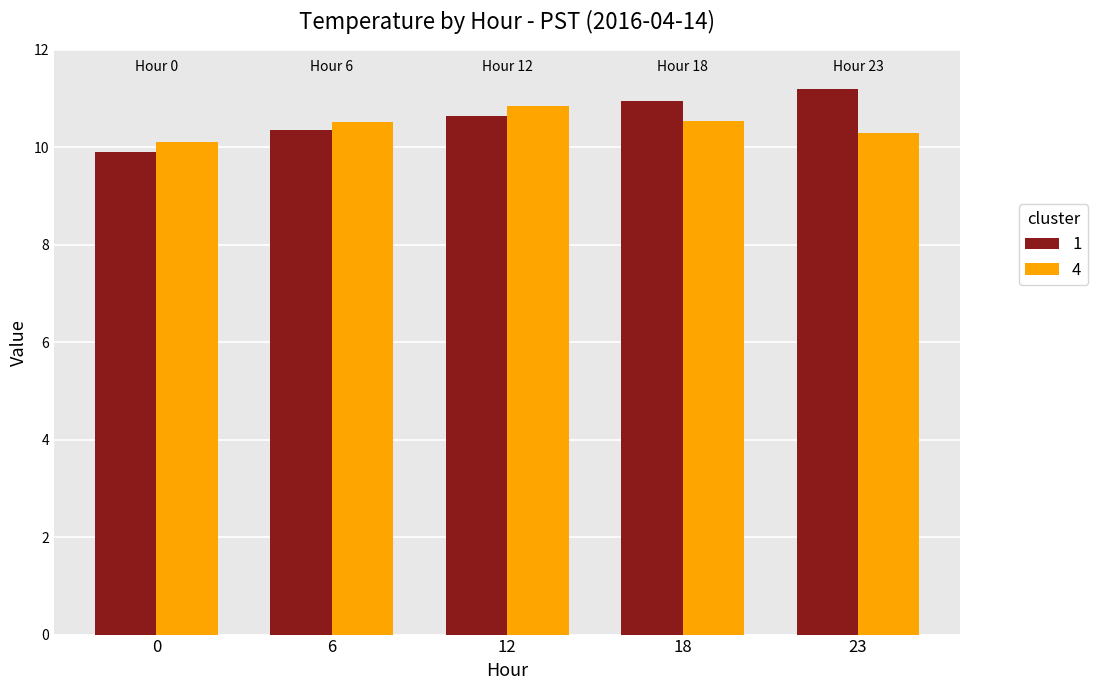

What is the spread (max minus min) of values at 18?

0.4